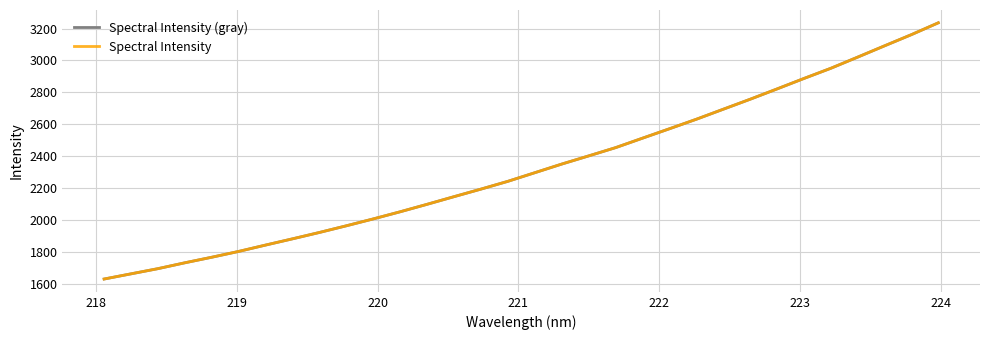

List the series in order of their peak value, highest first.

Spectral Intensity (gray), Spectral Intensity